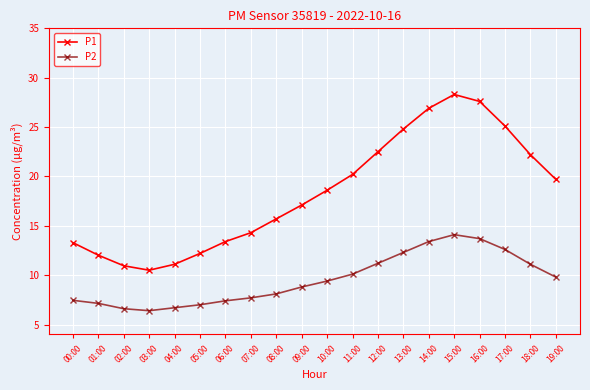

What is the label of the 4th point from the right?

16:00